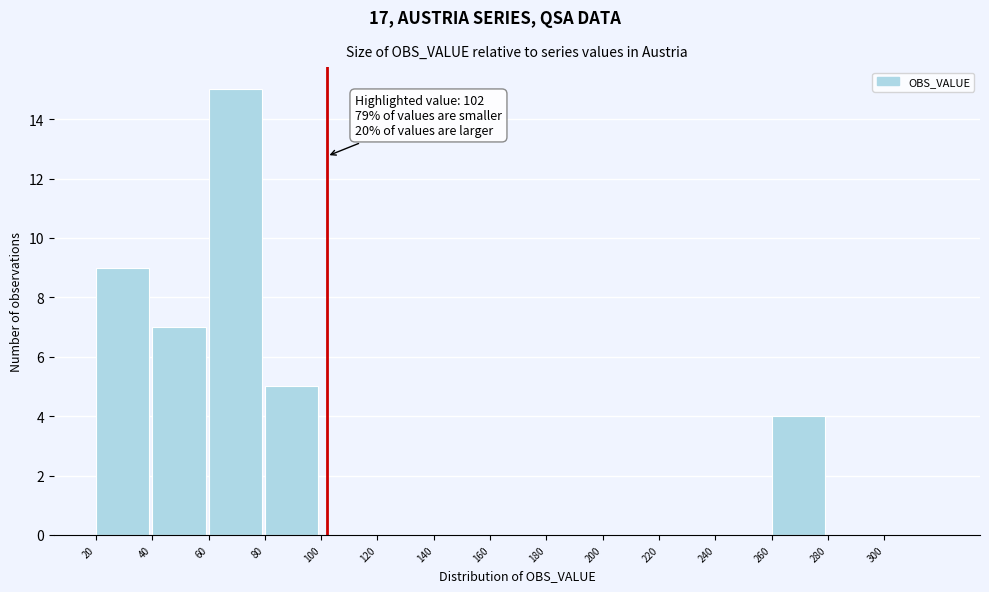

Over which range of the x-axis is the bar tallest?

60 to 80